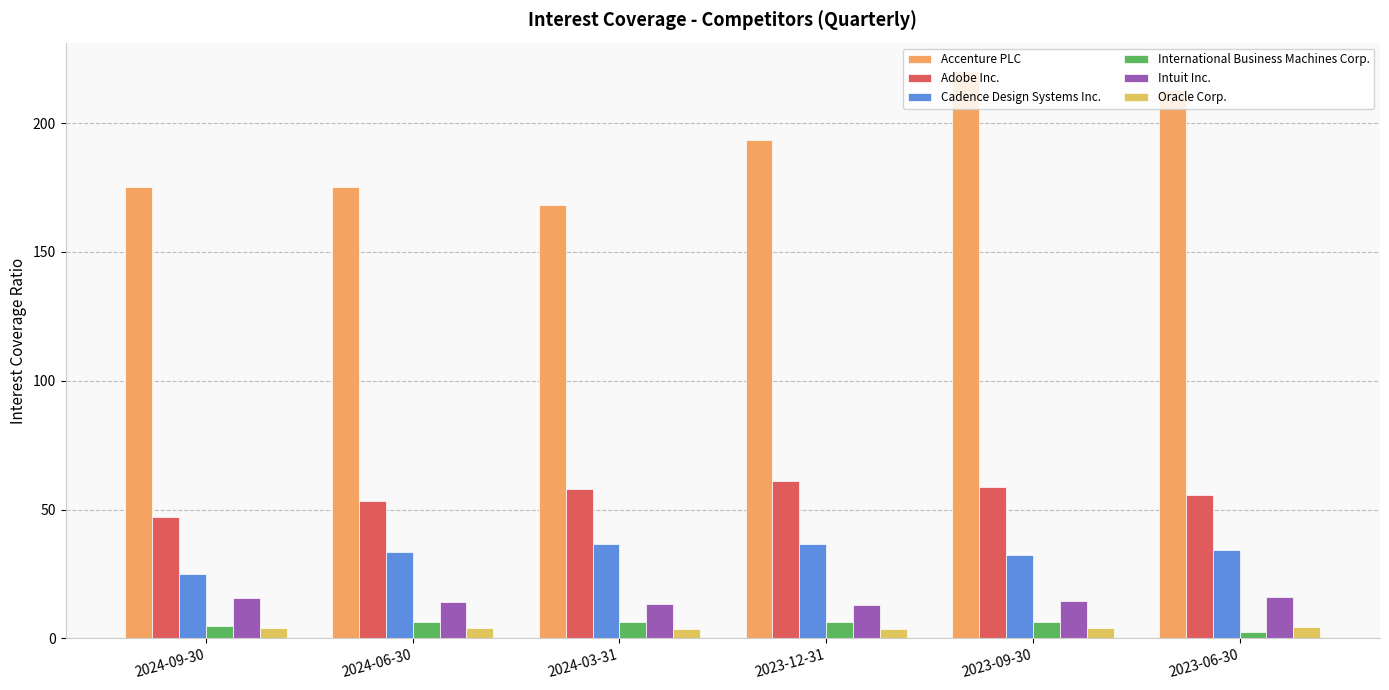

True or false: Adobe Inc. has a value of 12.6 at 2023-06-30.

False